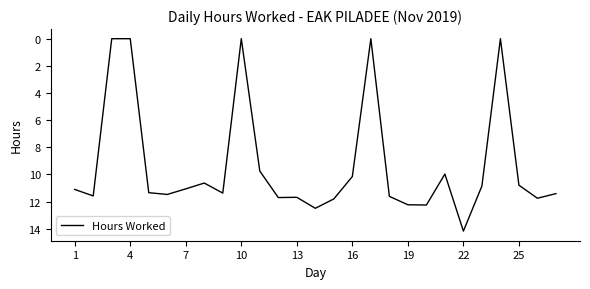

What is the maximum value shown in the chart?

14.2